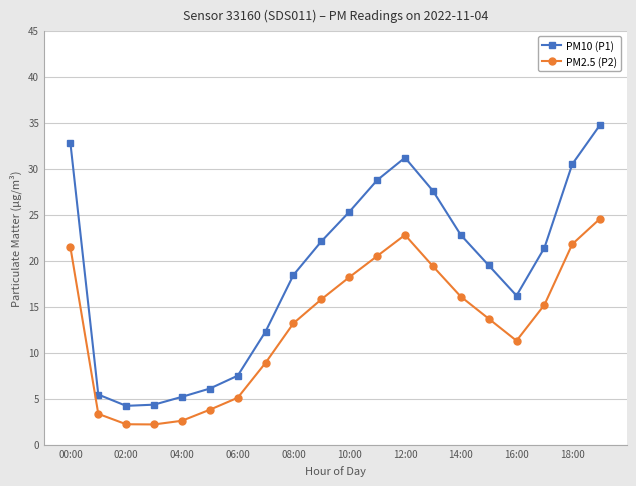

Rank the series by their average value, from lowest to highest.

PM2.5 (P2), PM10 (P1)